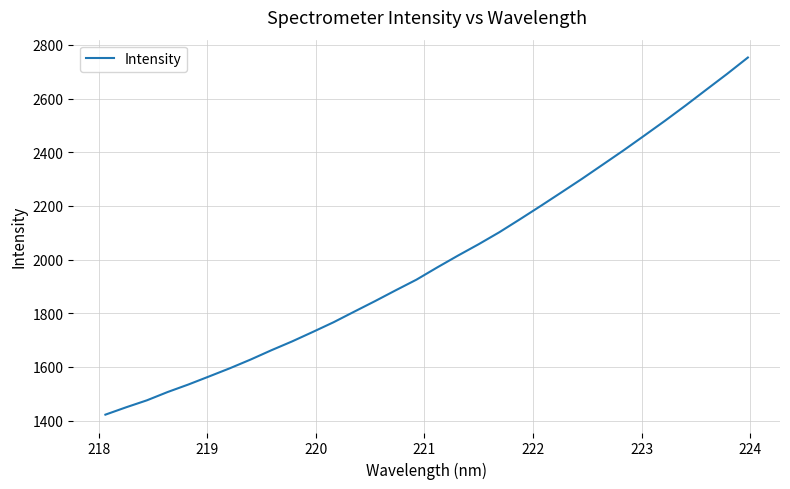

Count the number of data series in this chart.

1